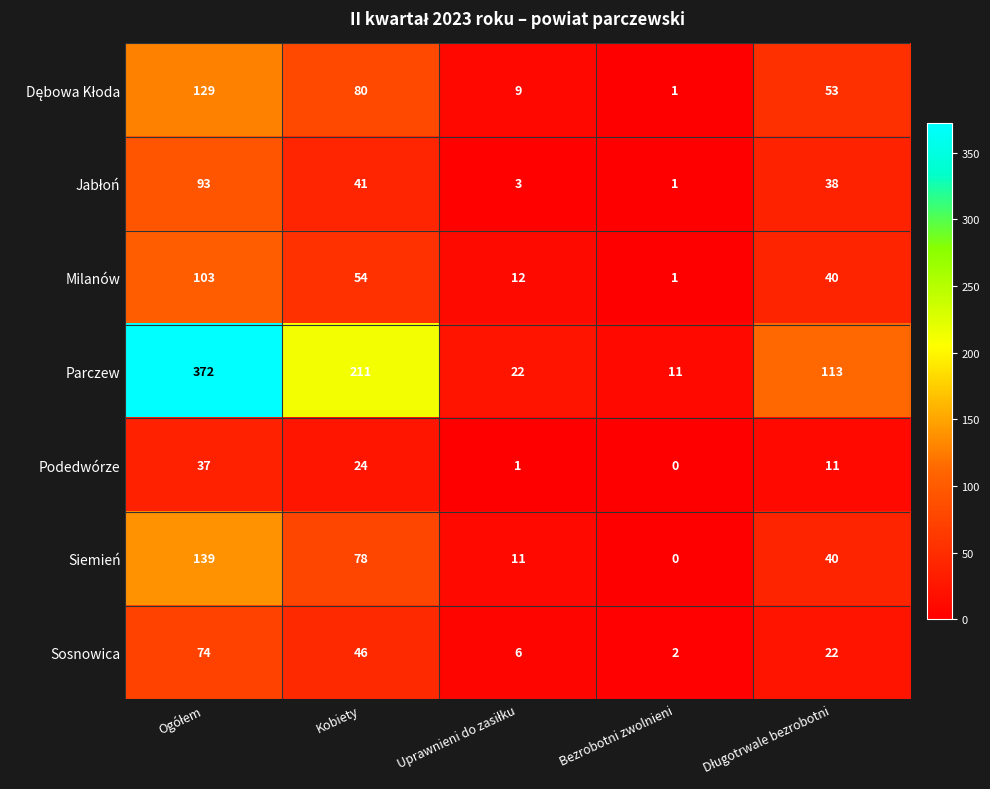

Which label corresponds to the smallest value in the chart?

Bezrobotni zwolnieni